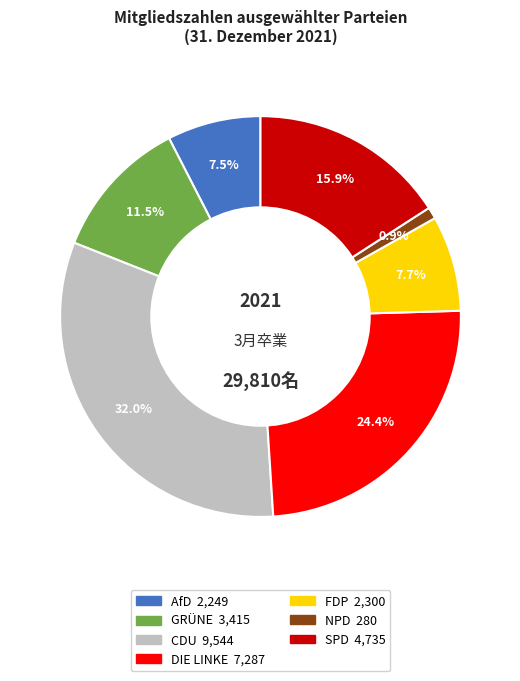

What percentage is the SPD slice, to the nearest percent?

16%